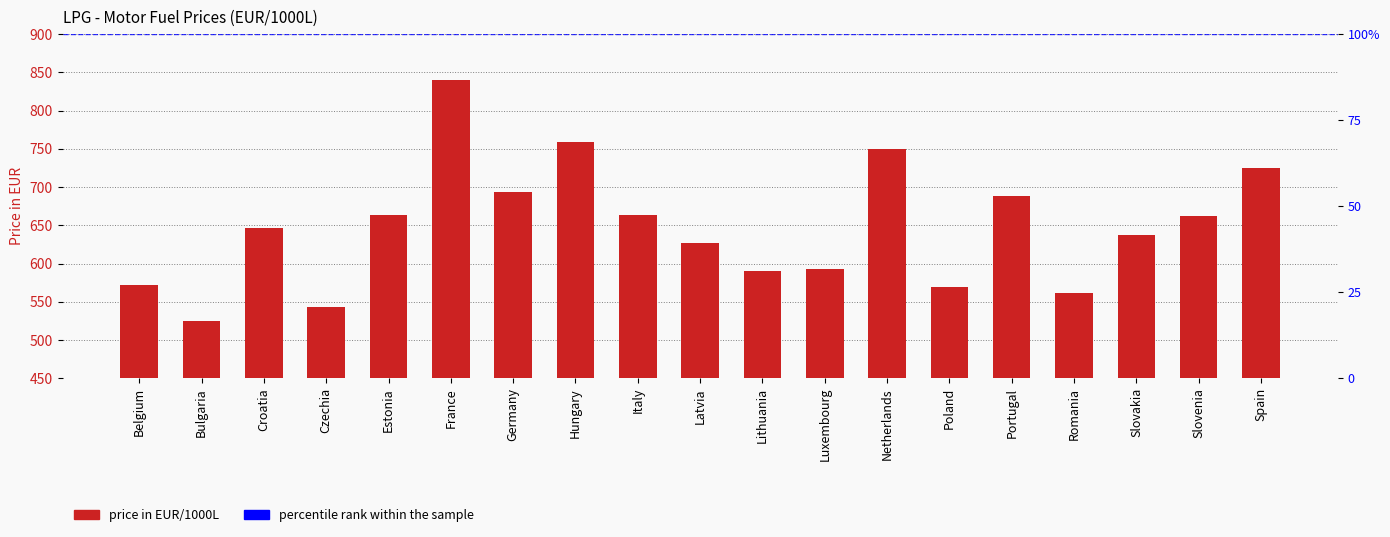

What is the label of the 14th bar from the right?

France